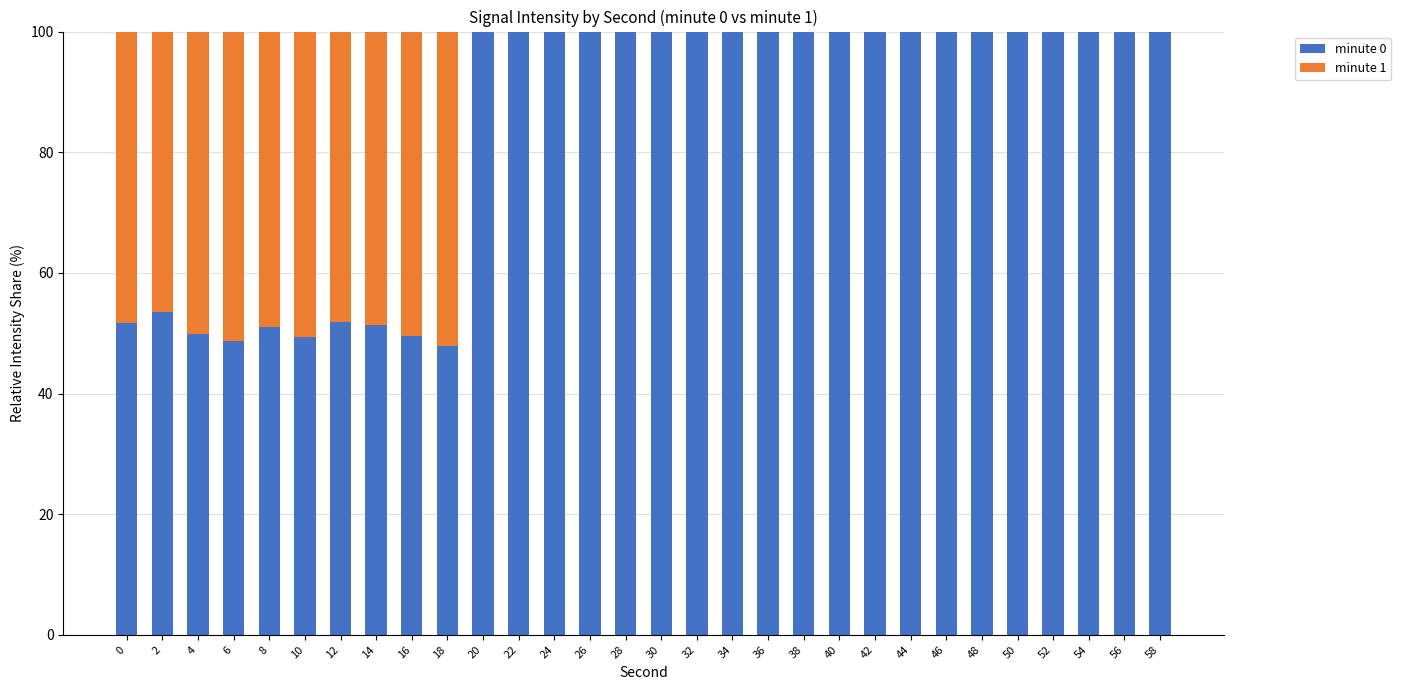

Is it true that minute 0 equals 53.5 at 2?

True